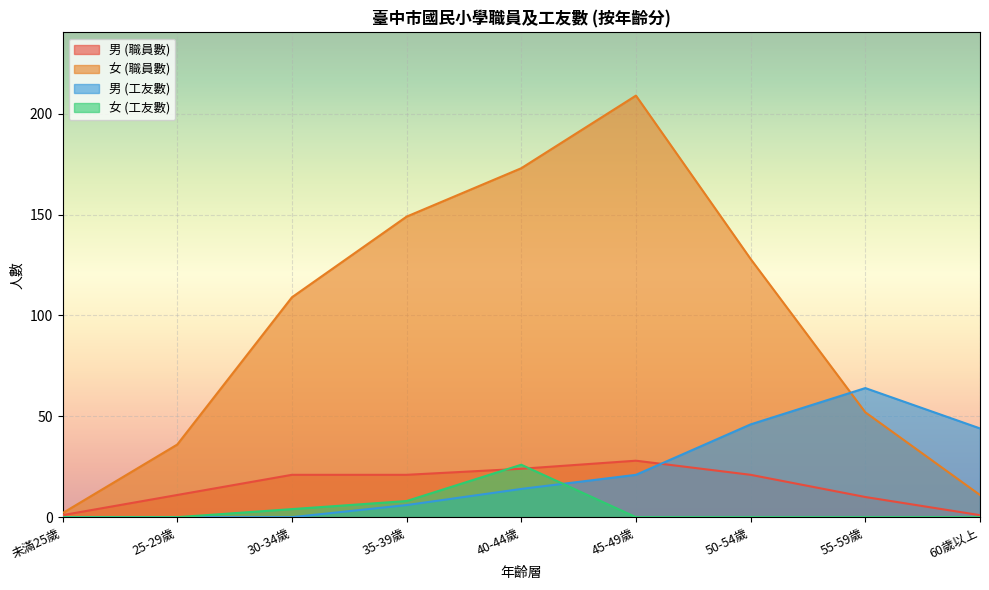

At how many categories does at least one series exceed 139?

3